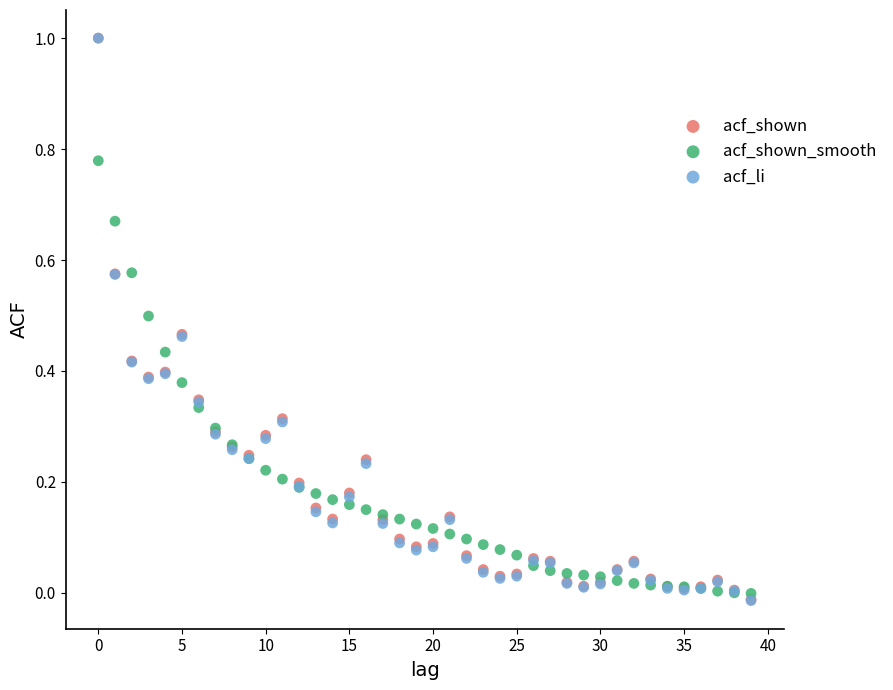

What are all the series names shown in the legend?

acf_shown, acf_shown_smooth, acf_li